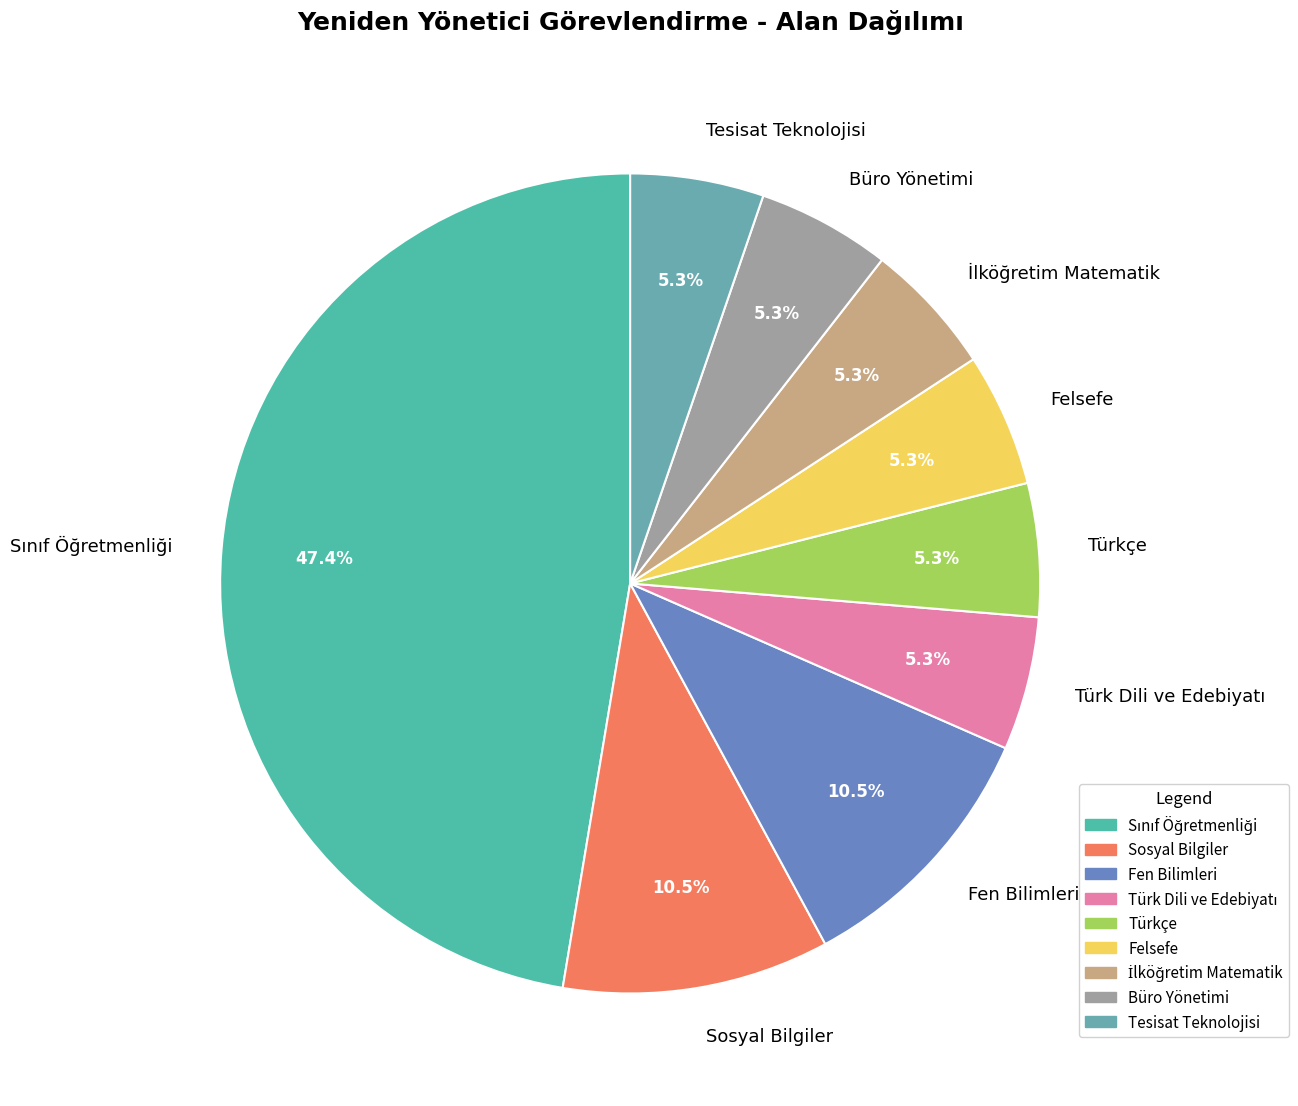

To the nearest percent, what portion does Felsefe represent?

5%